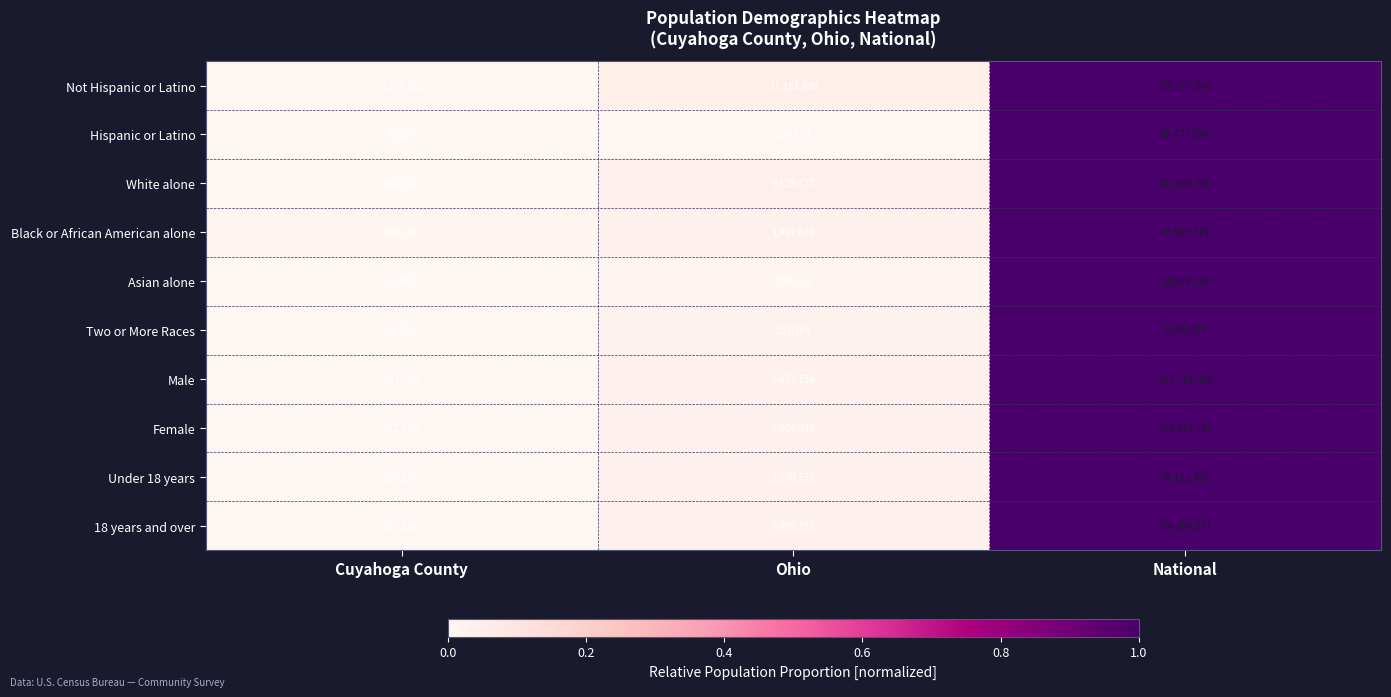

The value of Two or More Races at Cuyahoga County is 36677. True or false?

False